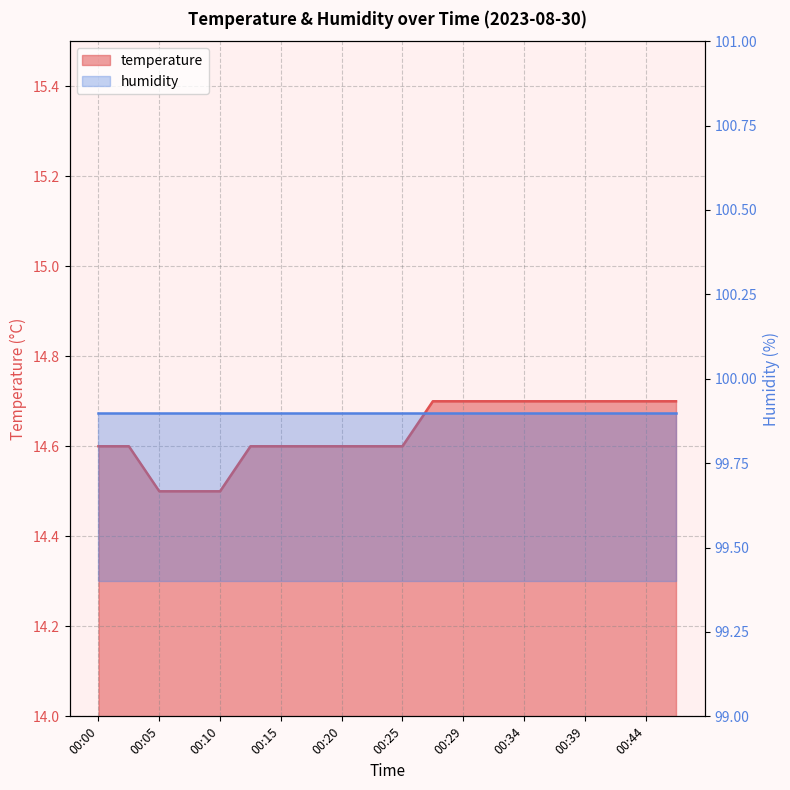

Rank the categories by value from highest to lowest.

00:27, 00:29, 00:32, 00:34, 00:37, 00:39, 00:42, 00:44, 00:47, 00:00, 00:03, 00:12, 00:15, 00:17, 00:20, 00:22, 00:25, 00:05, 00:07, 00:10